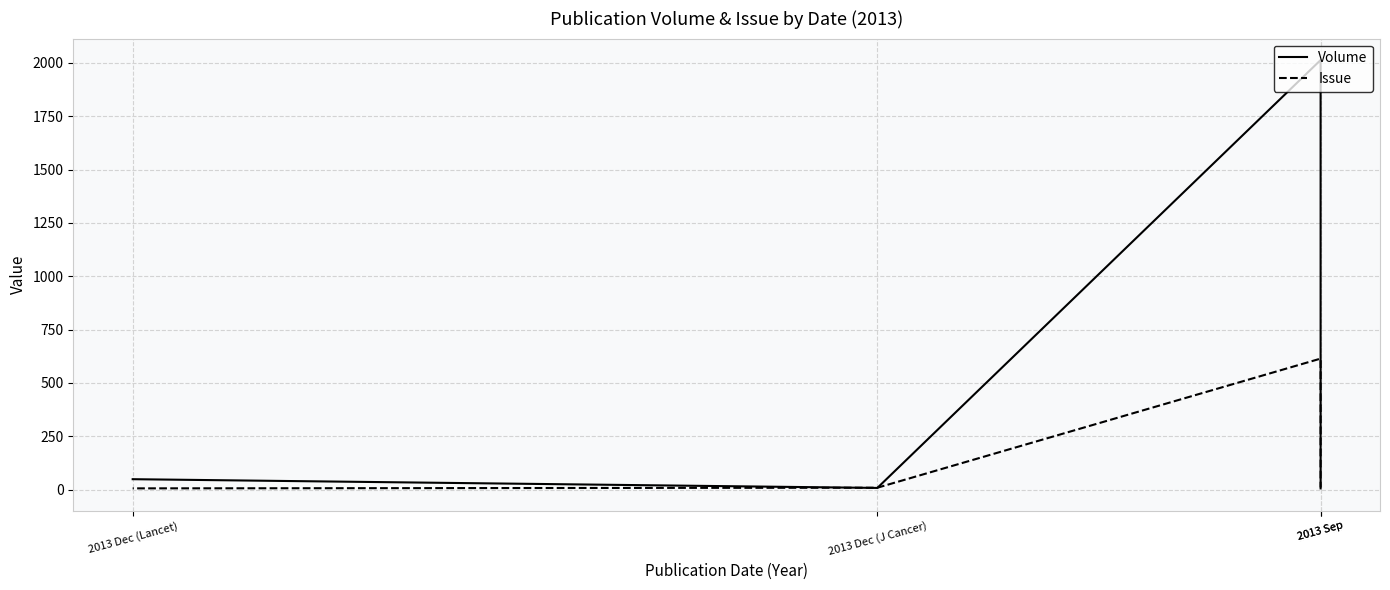

After their last crossing, which series has the higher values: Issue or Volume?

Volume